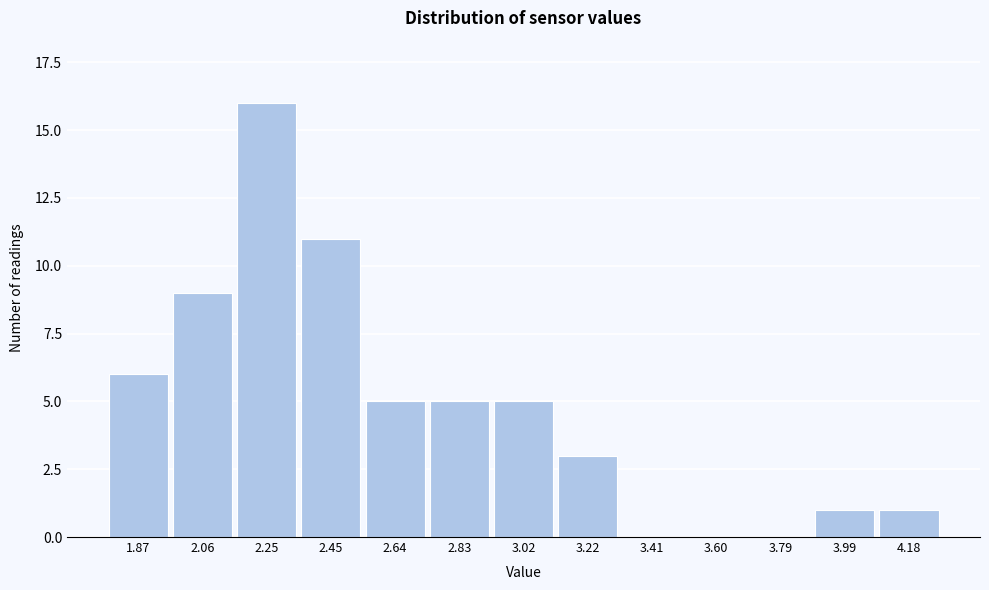

Reading left to right, transcribe all the data shown in this chart.

1.87=6	2.06=9	2.25=16	2.45=11	2.64=5	2.83=5	3.02=5	3.22=3	3.41=0	3.60=0	3.79=0	3.99=1	4.18=1